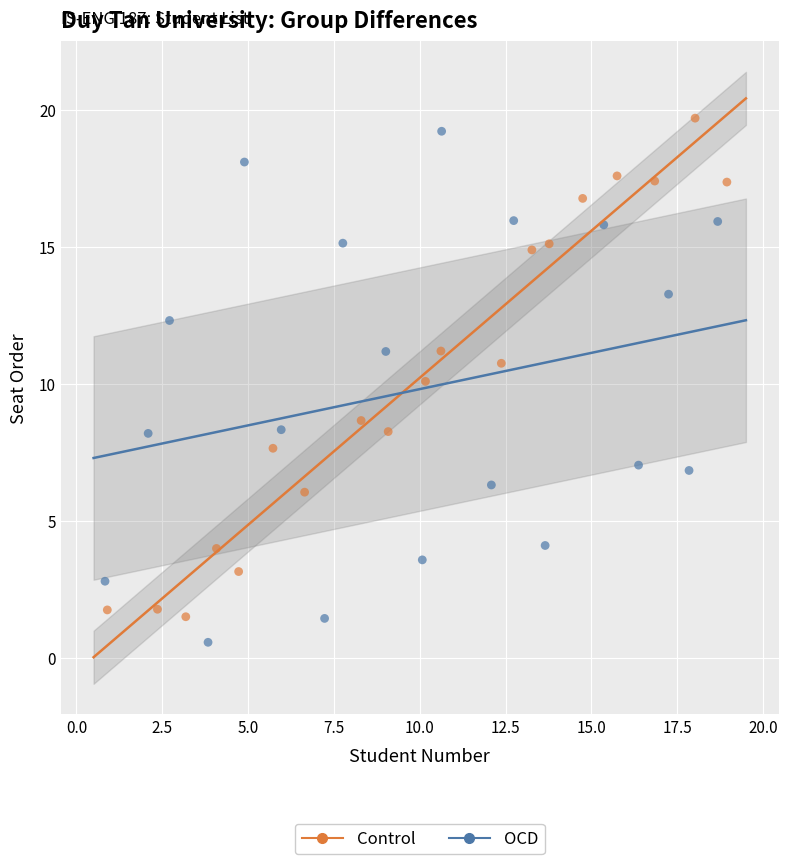

Which series reaches the maximum Y coordinate?

Control